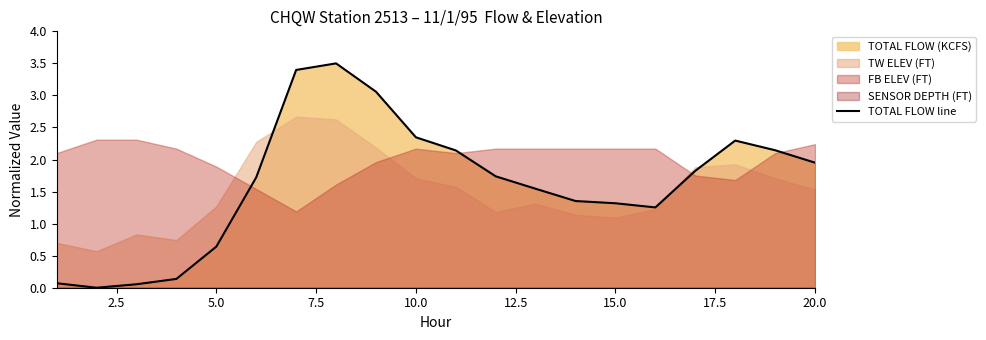

What is the maximum value shown in the chart?

3.5